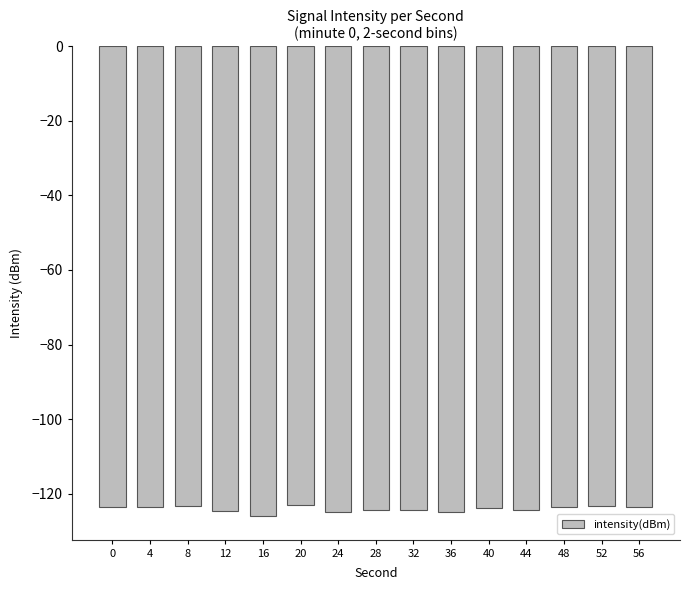

True or false: the data shows -124.9 at 36.

True